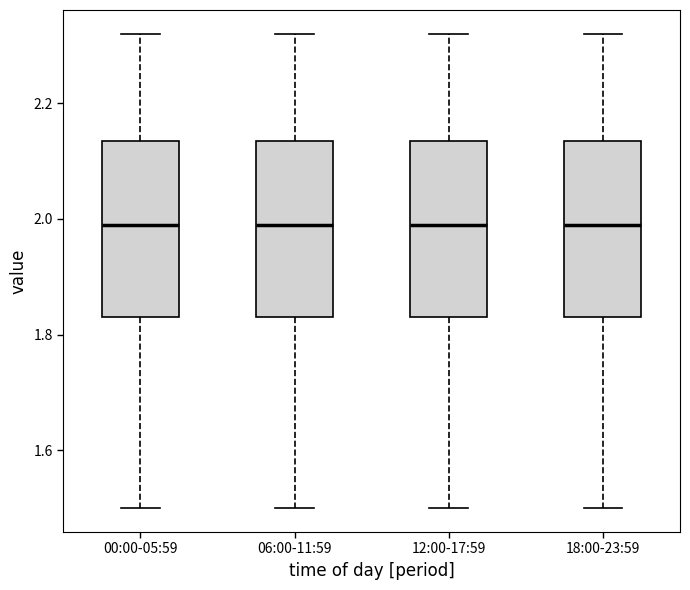

Reading left to right, transcribe this box plot: for each box, give where its median line is, the range the box spans, and where its two whiskers end, as read against the y-axis. The values are not printed on the chart, so give them approximately, as read against the axis.

00:00-05:59: median 2.00, box 1.84 to 2.14, whiskers 1.50 to 2.32
06:00-11:59: median 2.00, box 1.84 to 2.14, whiskers 1.50 to 2.32
12:00-17:59: median 2.00, box 1.84 to 2.14, whiskers 1.50 to 2.32
18:00-23:59: median 2.00, box 1.84 to 2.14, whiskers 1.50 to 2.32